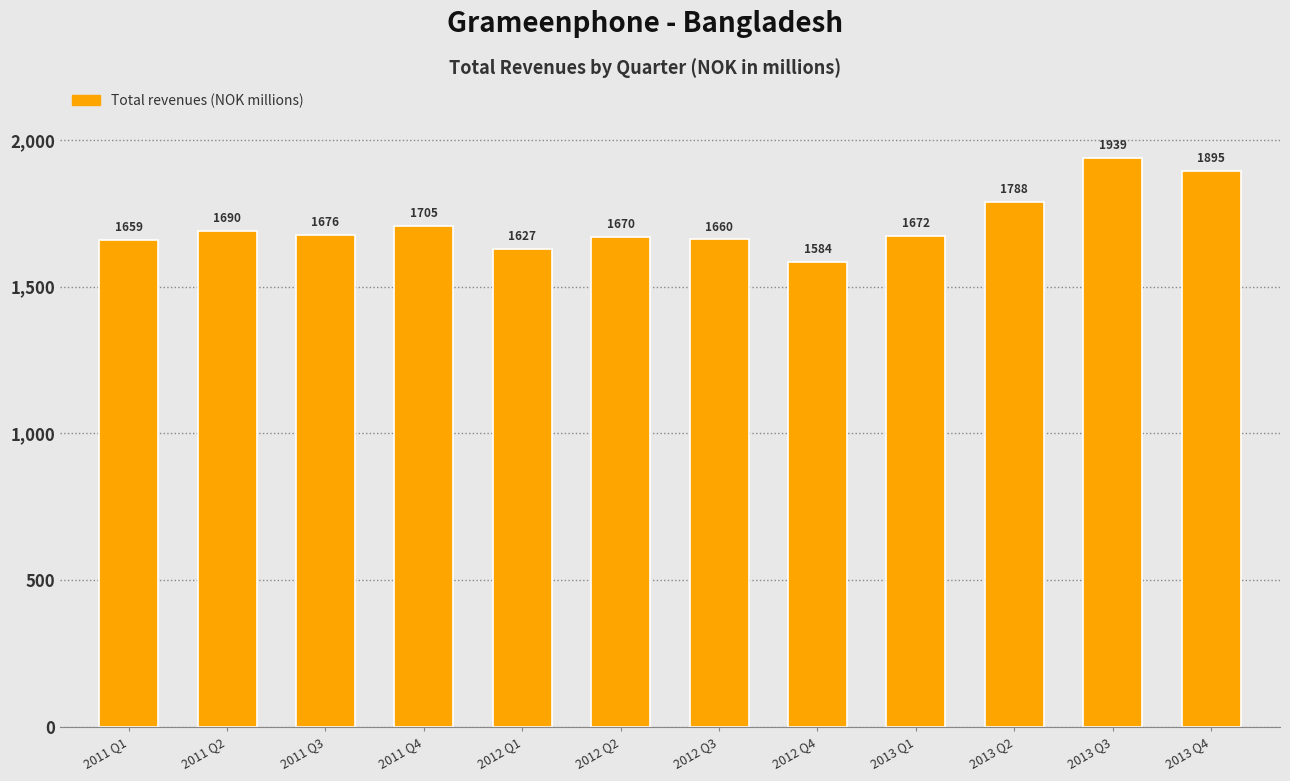

Count the number of categories in the chart.

12